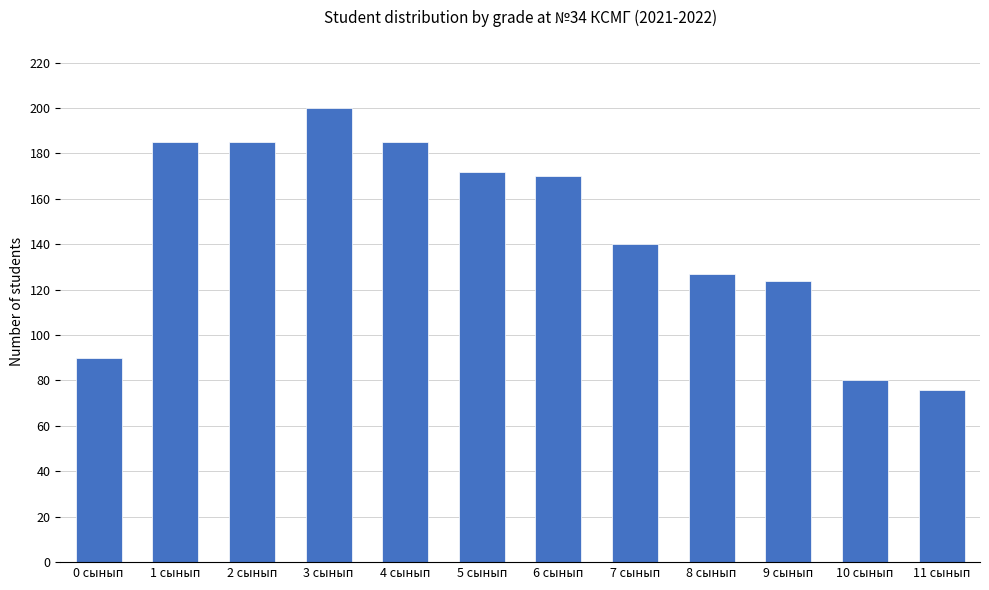

What is the sum of all values?

1734